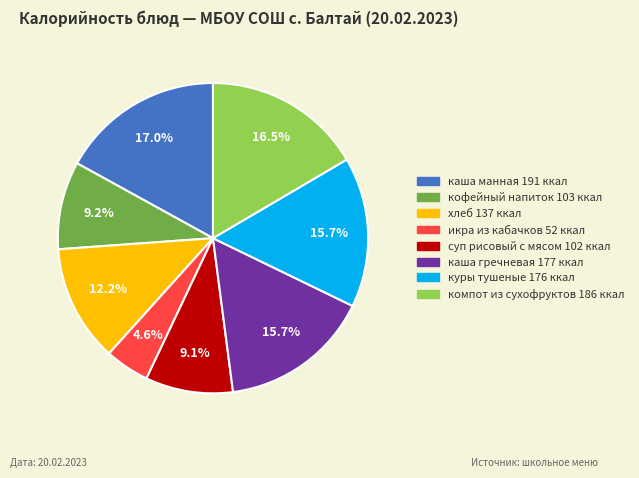

How many segments does this pie chart have?

8